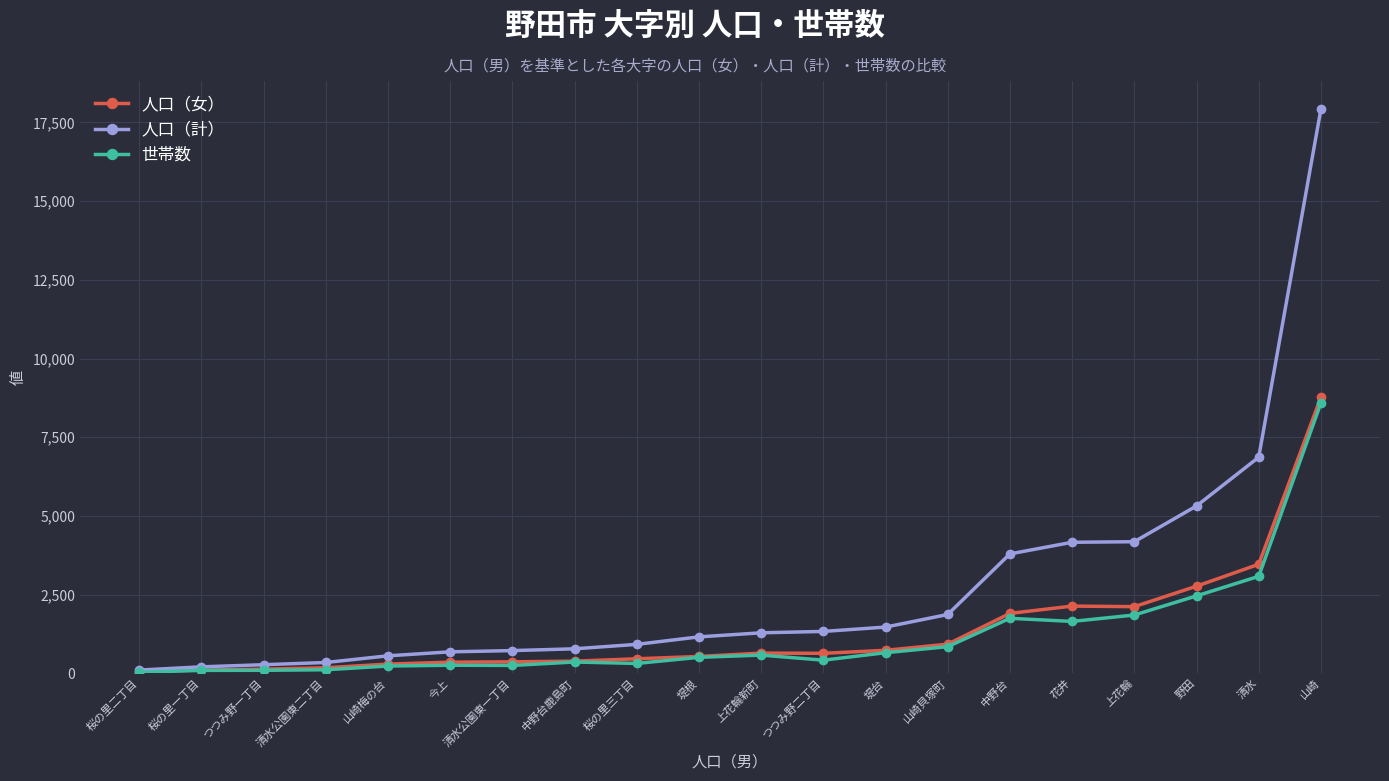

What is the label of the 8th point from the right?

堤台